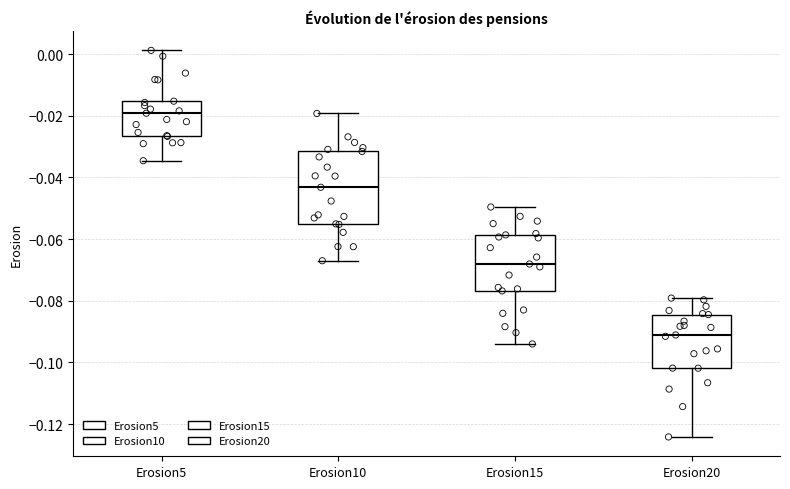

Reading left to right, read every box against the y-axis: the position of its median line, the range the box covers, and the ends of its whiskers. The values are not printed on the chart, so give them approximately, as read against the axis.

Erosion5: median -0.020, box -0.026 to -0.016, whiskers -0.034 to 0.002
Erosion10: median -0.044, box -0.056 to -0.032, whiskers -0.068 to -0.020
Erosion15: median -0.068, box -0.076 to -0.058, whiskers -0.094 to -0.050
Erosion20: median -0.092, box -0.102 to -0.084, whiskers -0.124 to -0.080